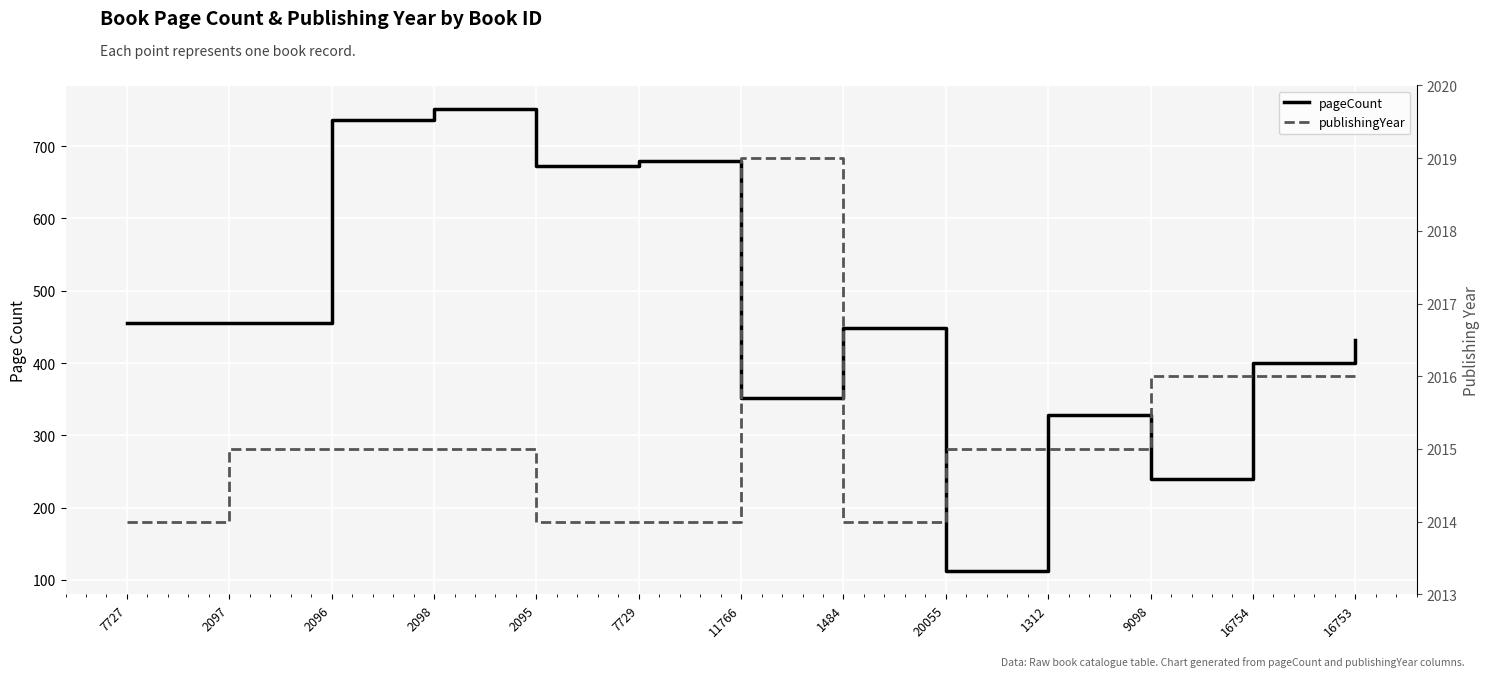

What is the total value across all series at 2096?

2751